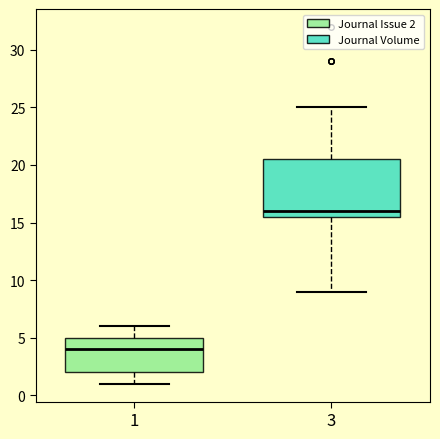

Where is the upper edge of the box at x = 1 on the y-axis? The values are not printed on the chart, so give them approximately, as read against the axis.

5.0